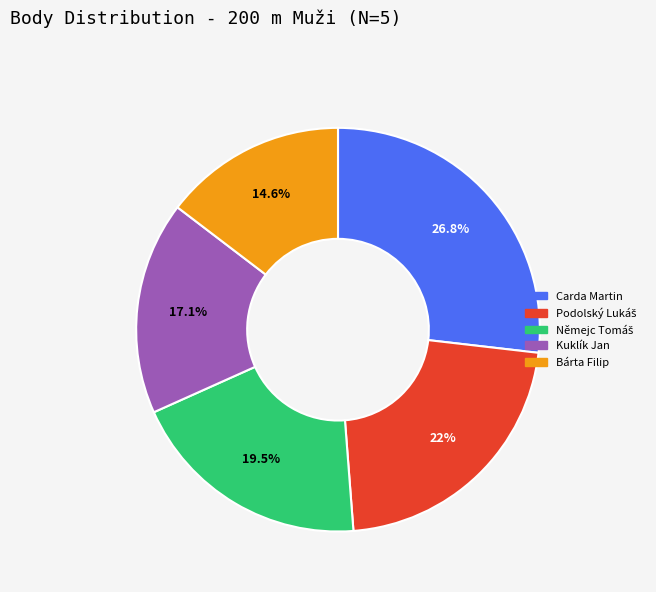

What is the largest slice in the pie chart?

Carda Martin